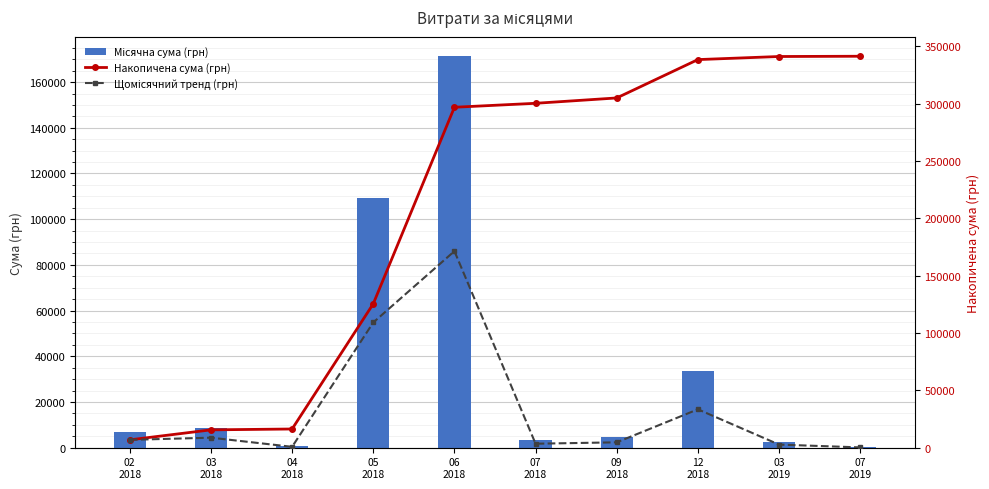

How many values in the Щомісячний тренд (грн) series are below 6823?

5